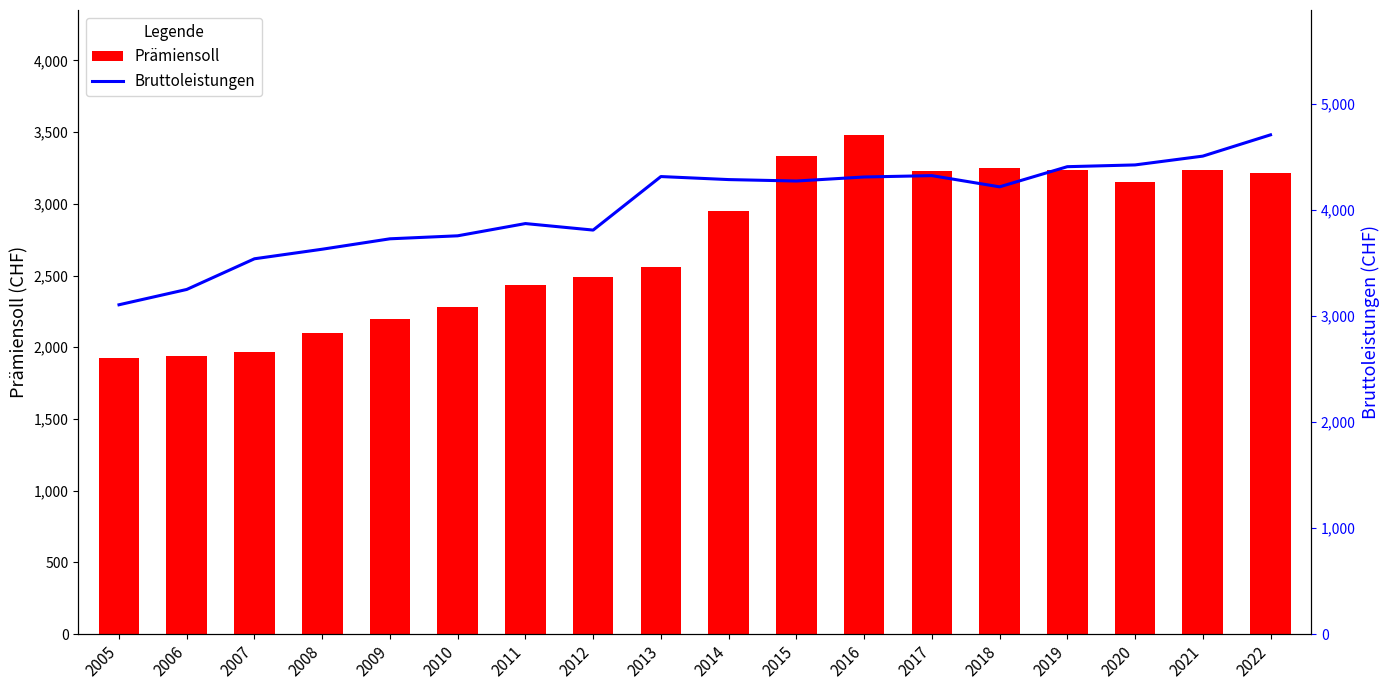

What is the spread (max minus min) of values at 2011?

1438.1